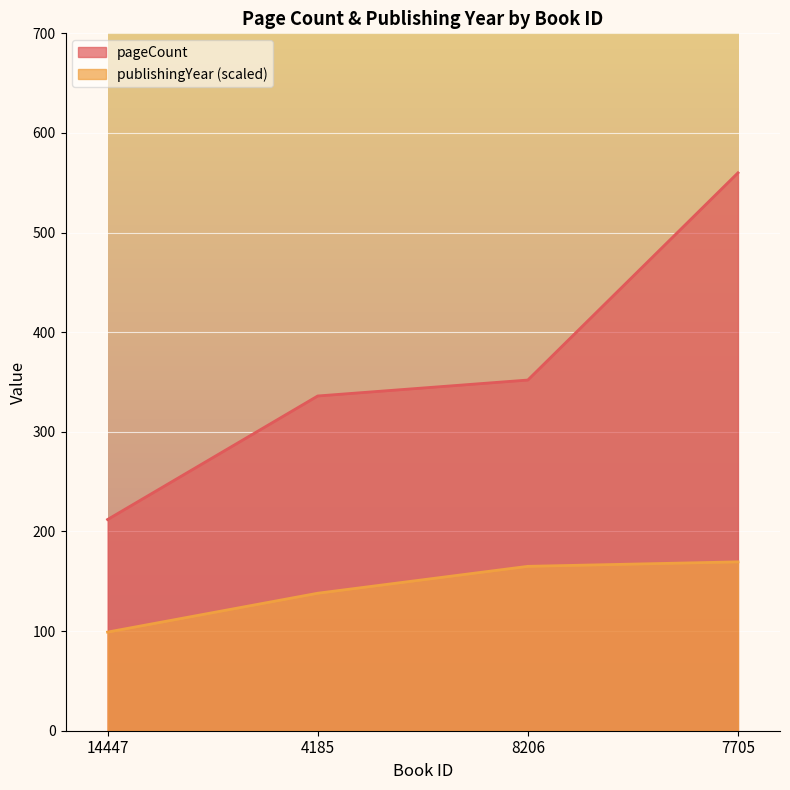

What is the greatest value displayed?

560.0